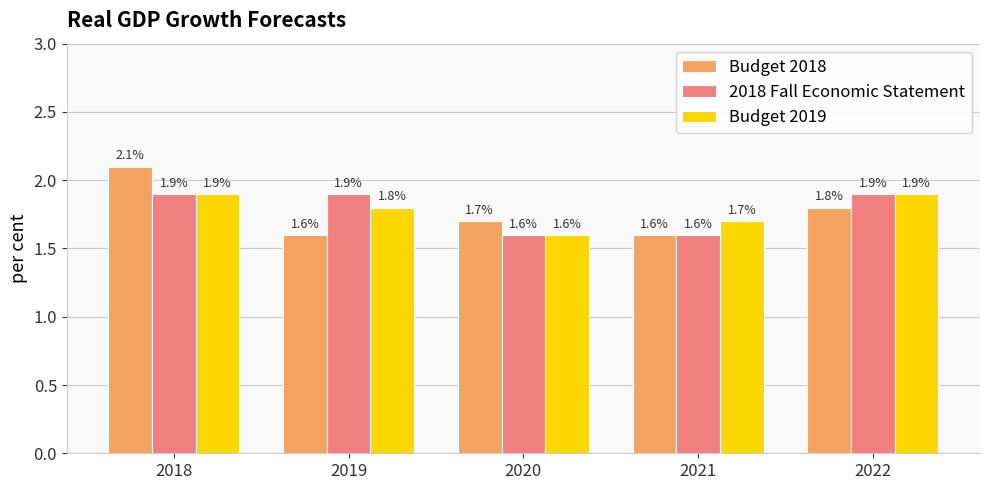

What is the difference between the maximum and second lowest values in the 2018 Fall Economic Statement series?

0.3